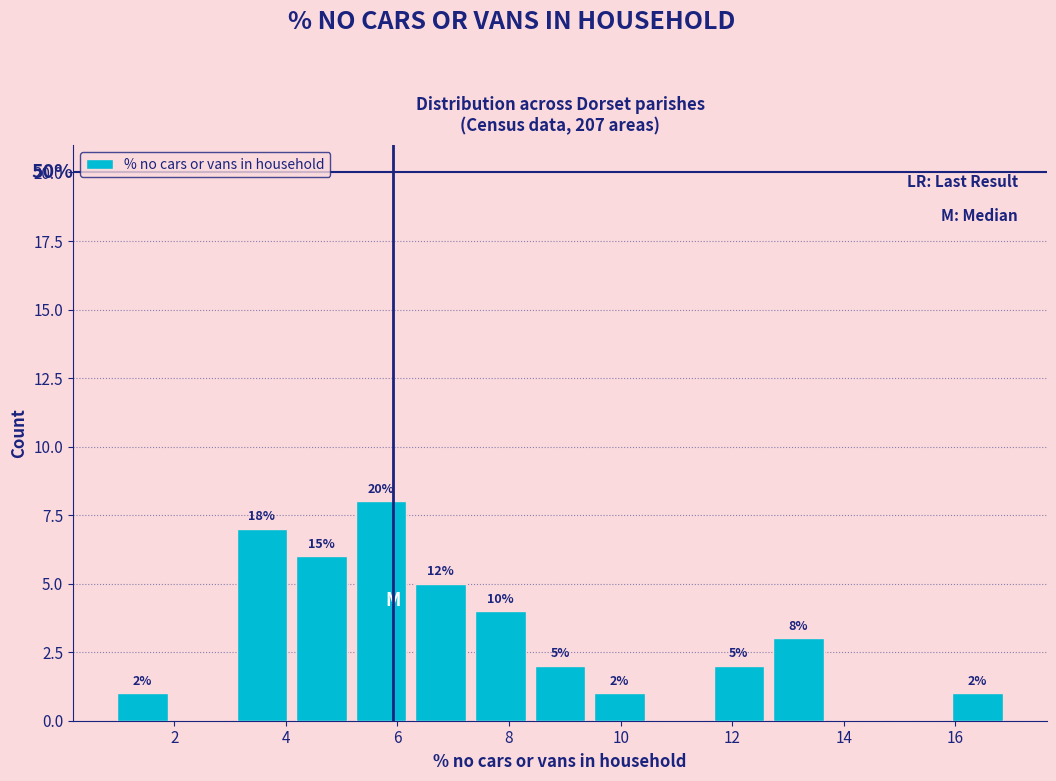

Which range on the x-axis has the tallest bar?

5.2 to 6.2